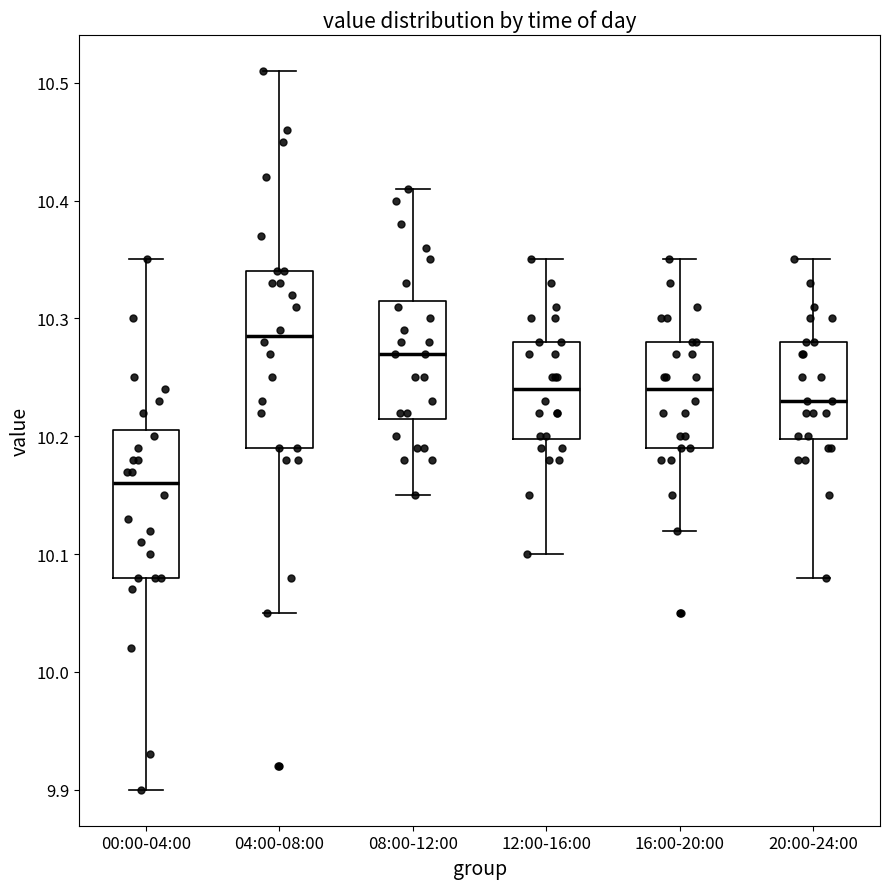

Reading left to right, read every box against the y-axis: the position of its median line, the range the box covers, and the ends of its whiskers. The values are not printed on the chart, so give them approximately, as read against the axis.

00:00-04:00: median 10.16, box 10.08 to 10.21, whiskers 9.90 to 10.35
04:00-08:00: median 10.29, box 10.19 to 10.34, whiskers 10.05 to 10.51
08:00-12:00: median 10.27, box 10.22 to 10.32, whiskers 10.15 to 10.41
12:00-16:00: median 10.24, box 10.20 to 10.28, whiskers 10.10 to 10.35
16:00-20:00: median 10.24, box 10.19 to 10.28, whiskers 10.12 to 10.35
20:00-24:00: median 10.23, box 10.20 to 10.28, whiskers 10.08 to 10.35